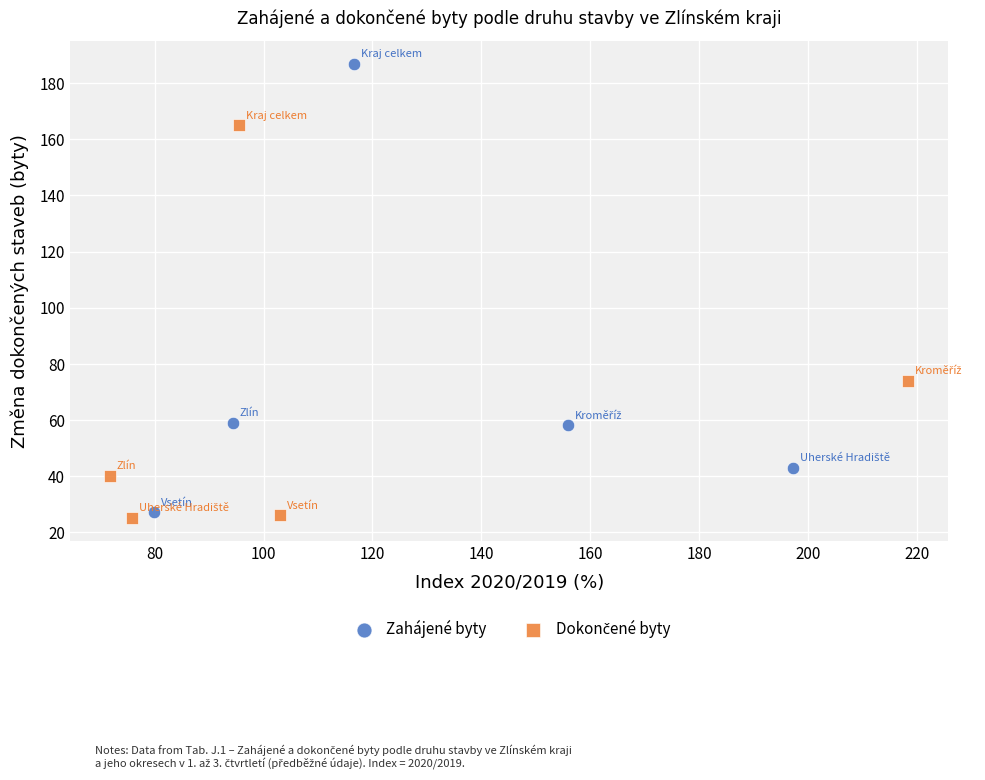

Which series has the widest spread of Y values?

Zahájené byty